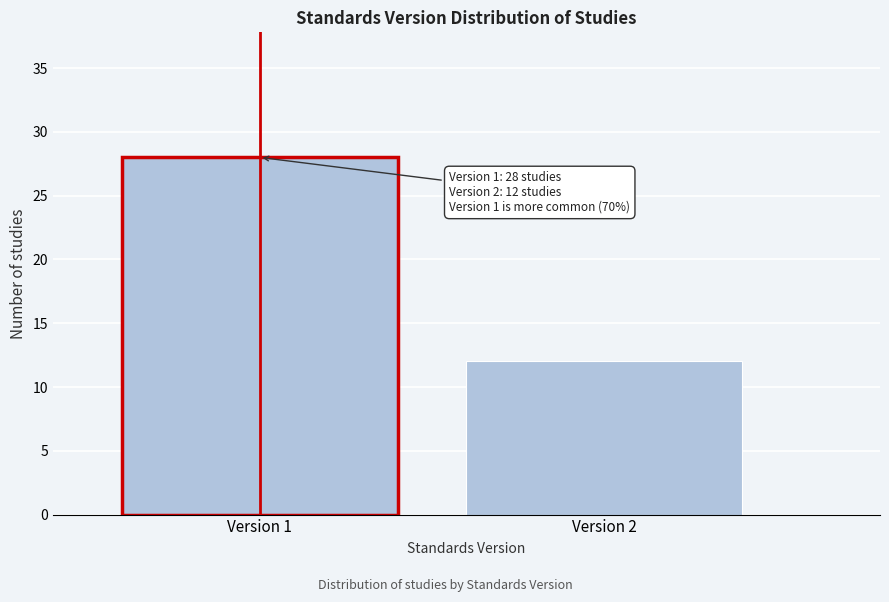

Reading right to left, transcribe all the data shown in this chart.

12	28